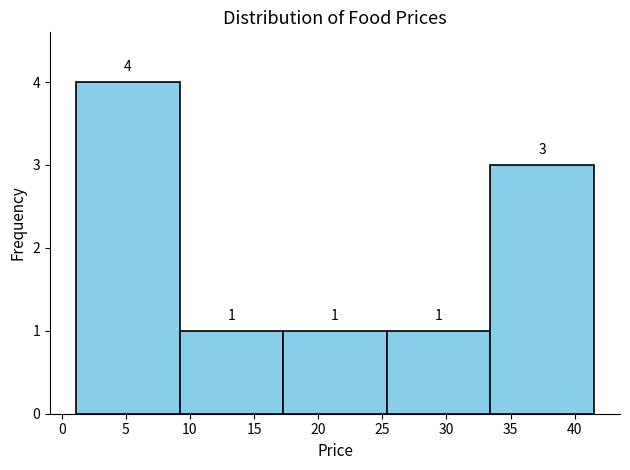

What is the height of the bar covering 1.0 to 9.0 on the x-axis? The bar edges are not printed on the chart, so give them approximately, as read against the axis.

4